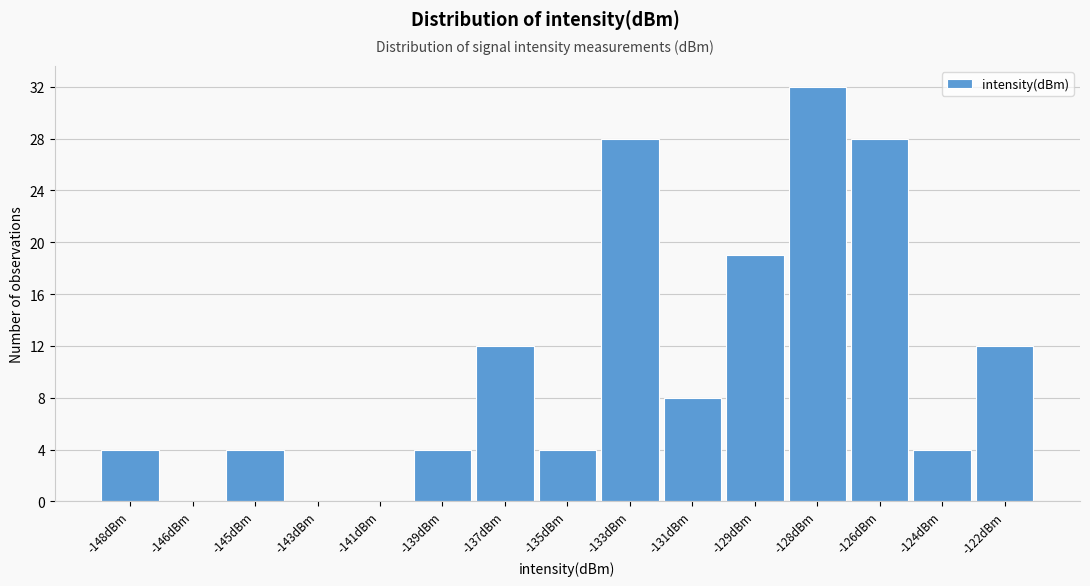

Reading left to right, extract all data points from this chart.

-148dBm=4	-146dBm=0	-145dBm=4	-143dBm=0	-141dBm=0	-139dBm=4	-137dBm=12	-135dBm=4	-133dBm=28	-131dBm=8	-129dBm=19	-128dBm=32	-126dBm=28	-124dBm=4	-122dBm=12